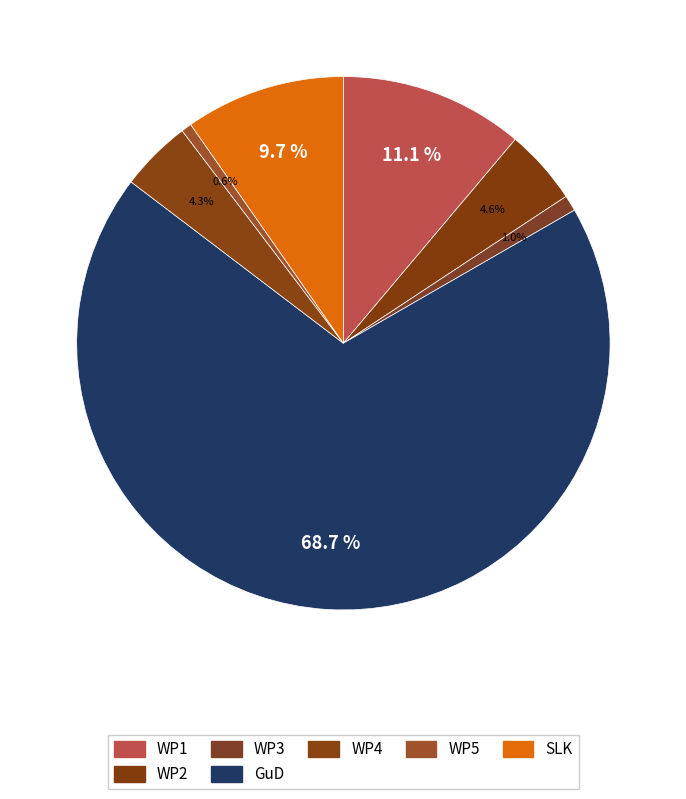

How many slices are in this pie chart?

7